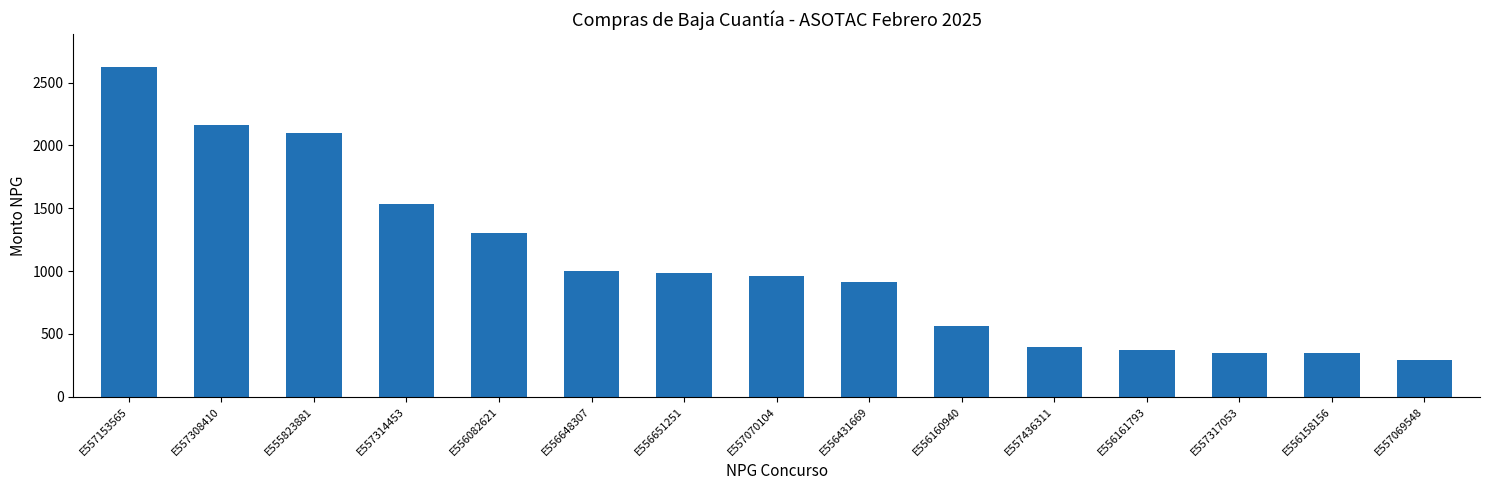

At which label is the value closest to 1456?

E557314453